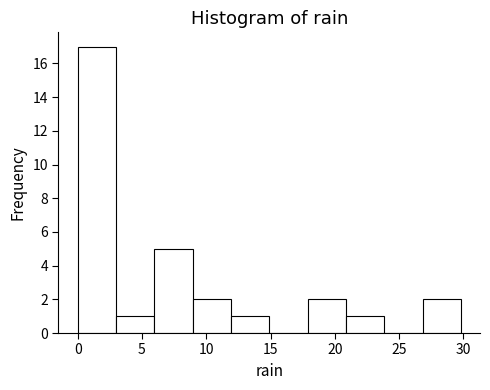

Reading left to right, list every bar in this chart as the range it spans on the x-axis followed by its height. Neither the bar edges nor the heights are printed on the chart, so give them approximately, as read against the axes.

0 to 3: 17
3 to 6: 1
6 to 9: 5
9 to 12: 2
12 to 15: 1
15 to 18: 0
18 to 21: 2
21 to 24: 1
24 to 27: 0
27 to 30: 2